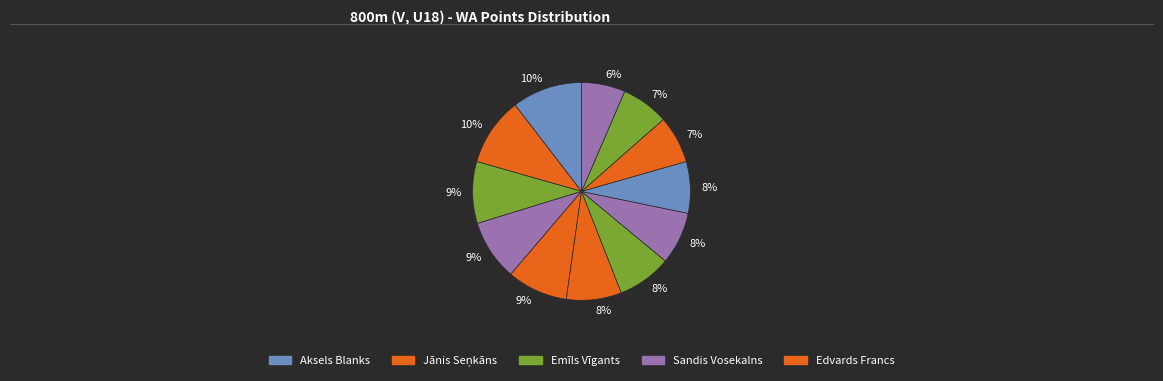

Count the number of slices in the pie.

12